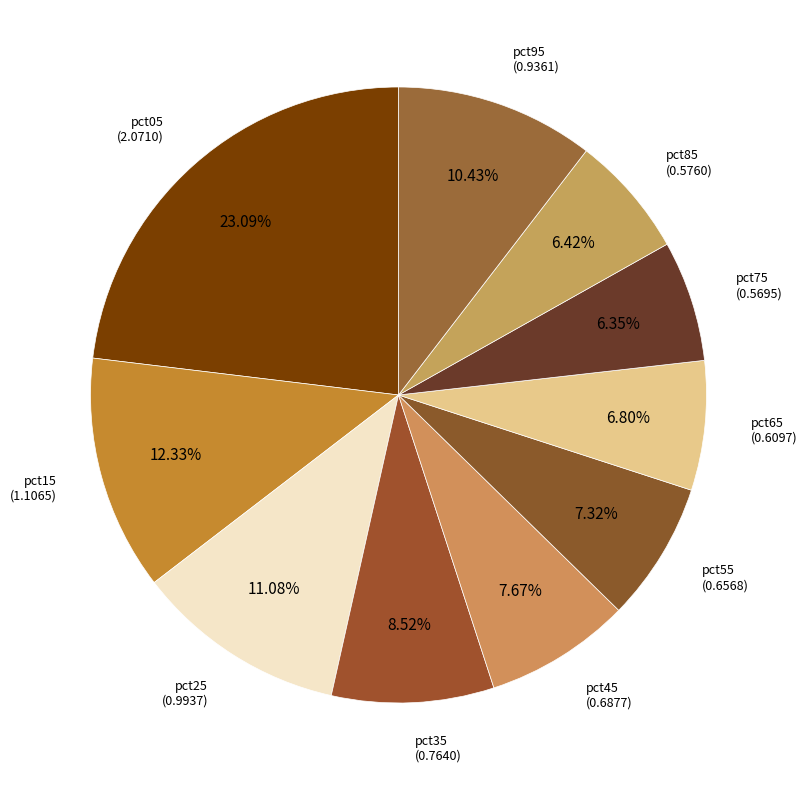

Combined, do pct75 and pct25 account for over 50%?

No